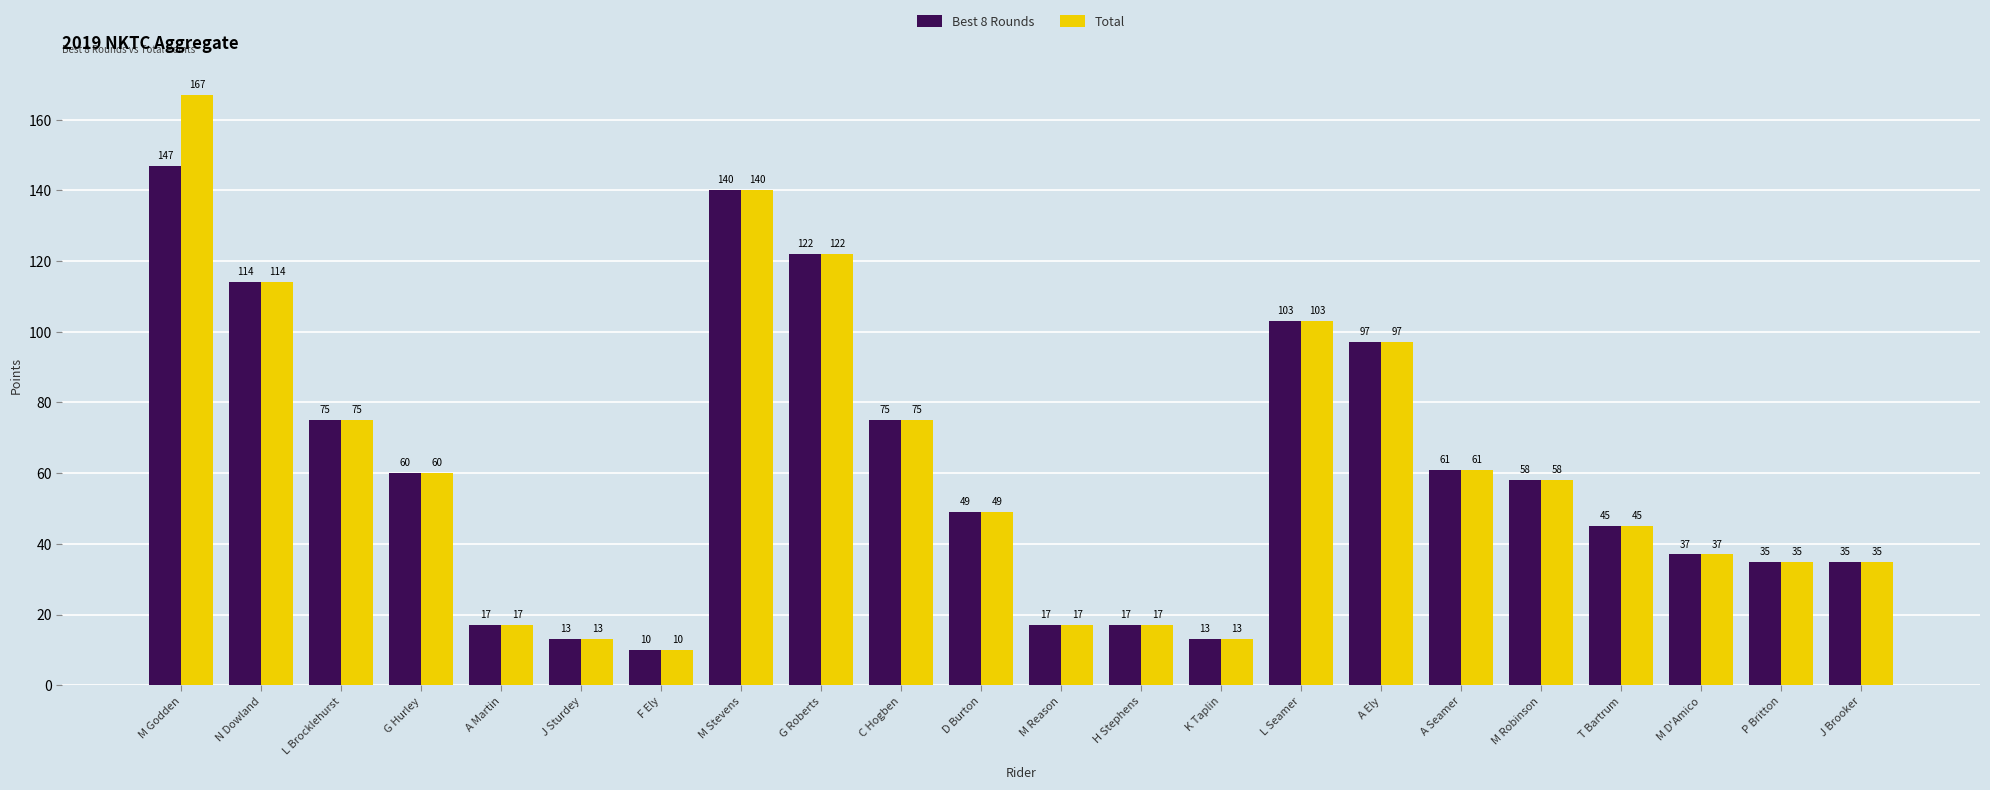

List the series in order of their overall mean, highest first.

Total, Best 8 Rounds